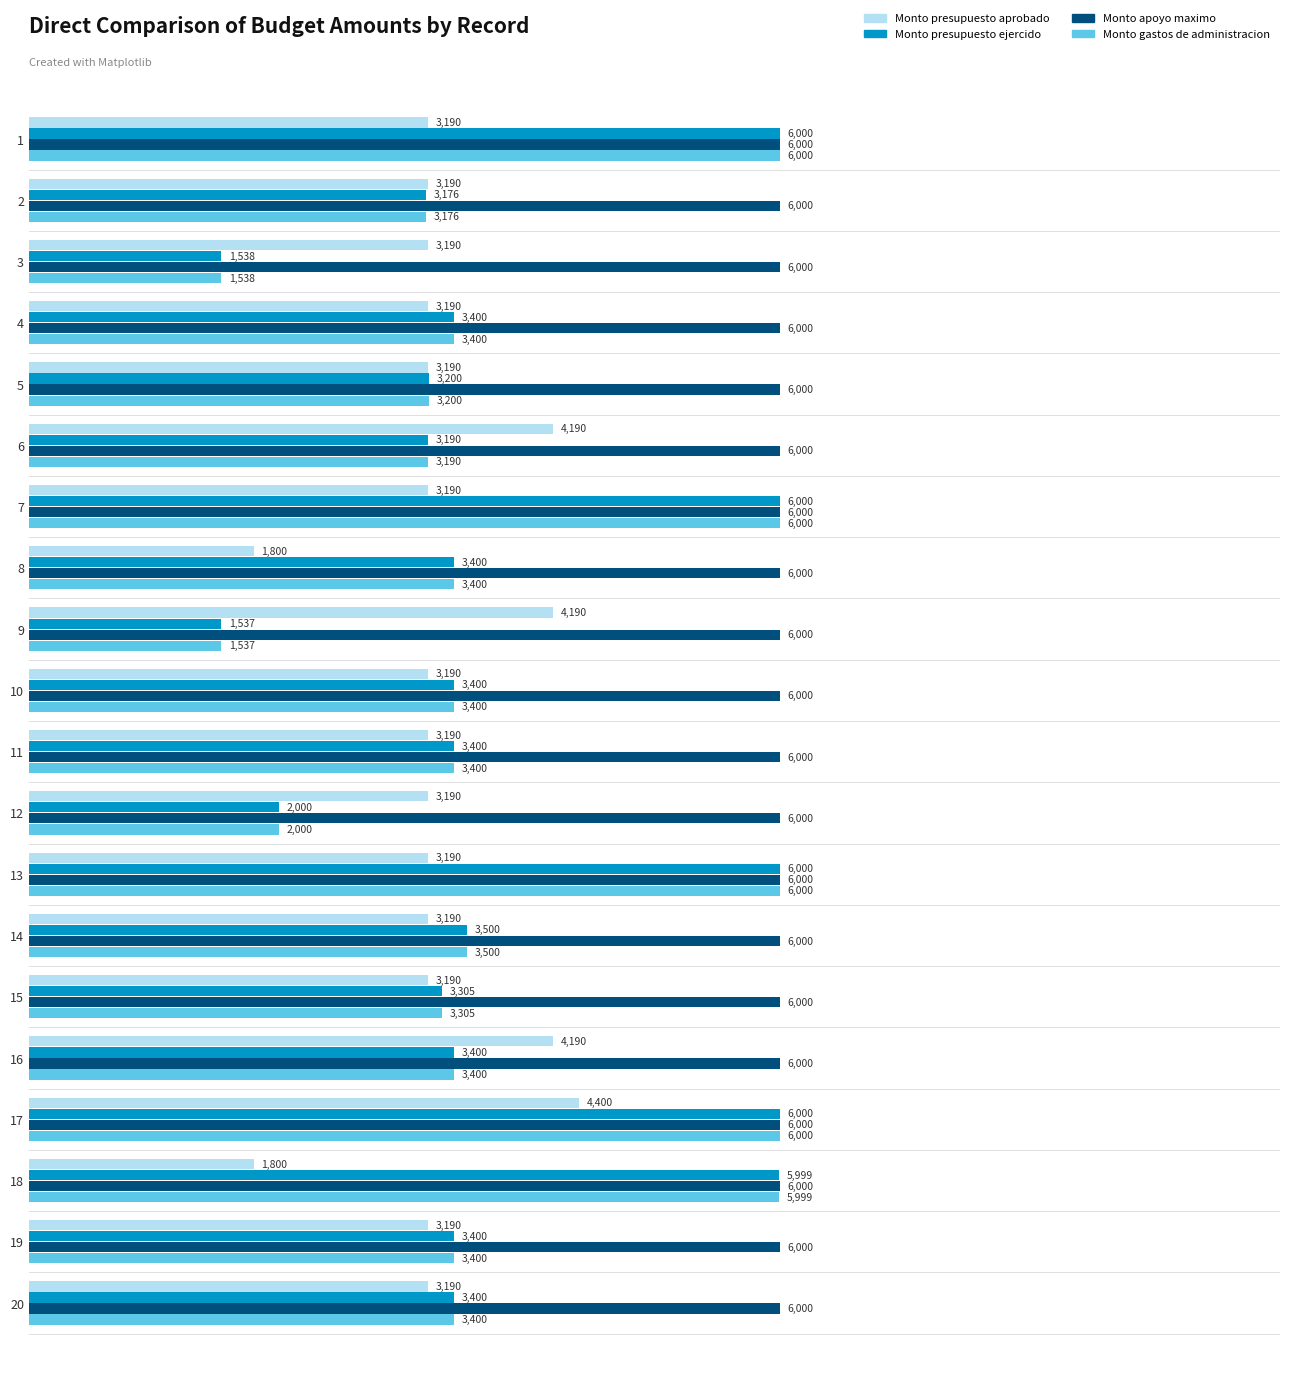

What value does the Monto gastos de administracion series have at 19, to the nearest 50?

3400